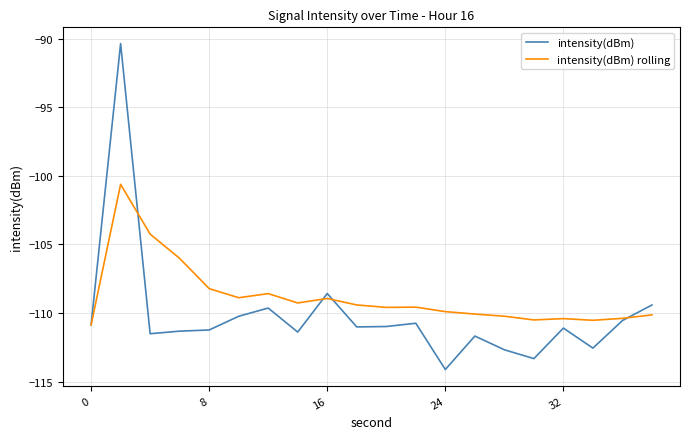

In intensity(dBm), how many points are lower than both neighbors (excluding endpoints)?

6